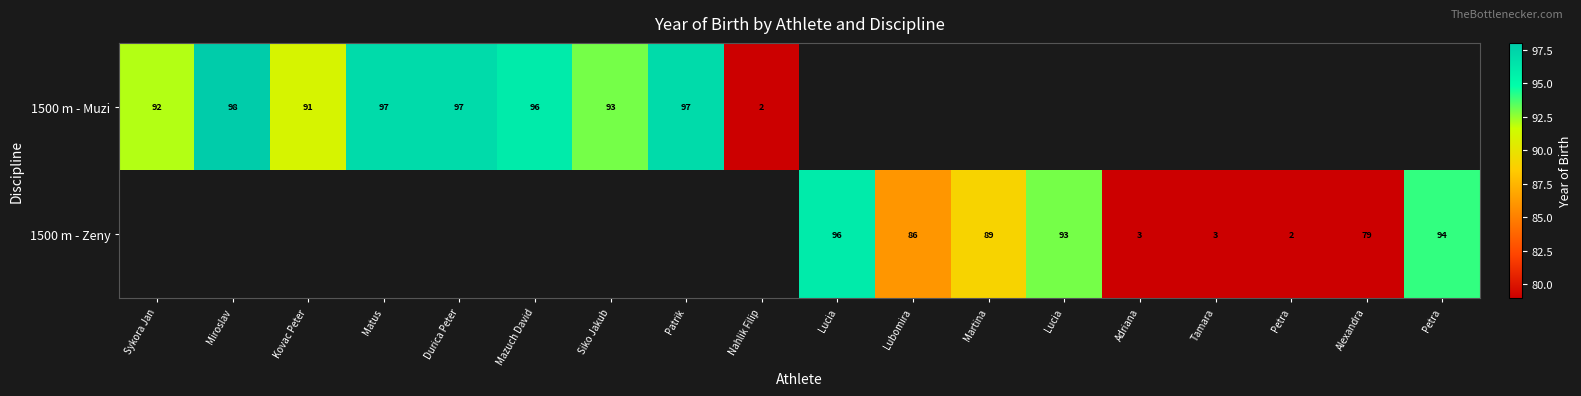

Rank the series by their average value, from lowest to highest.

1500 m - Muzi, 1500 m - Zeny